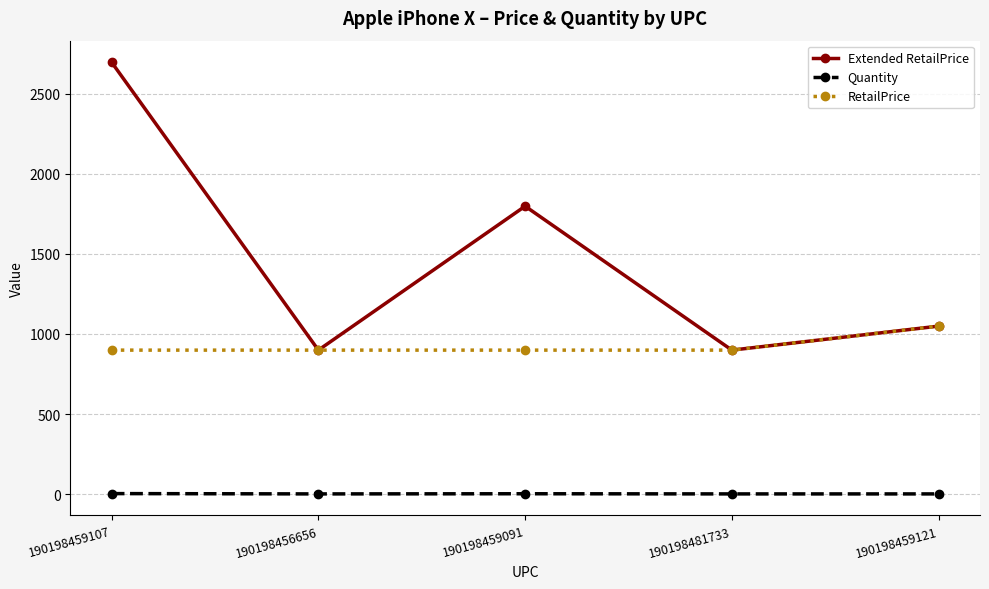

True or false: Quantity has a value of 1 at 190198456656.

True